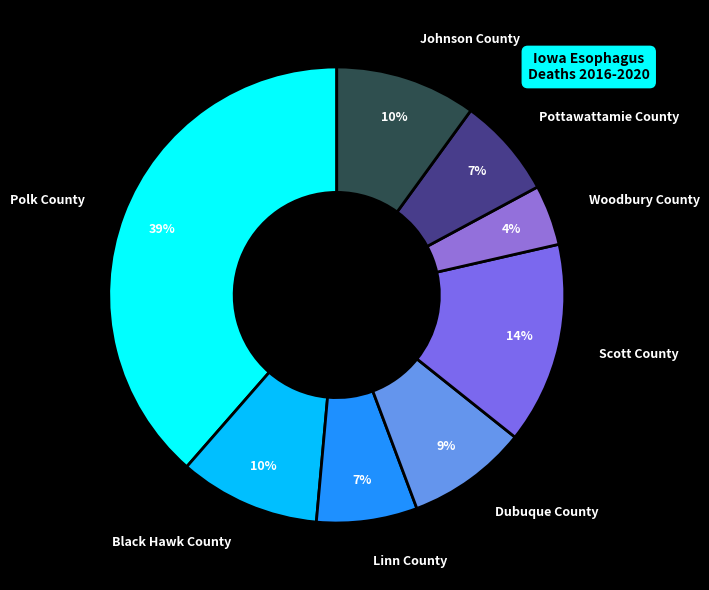

Approximately how many times larger is the value at Pottawattamie County compared to Johnson County?

0.7